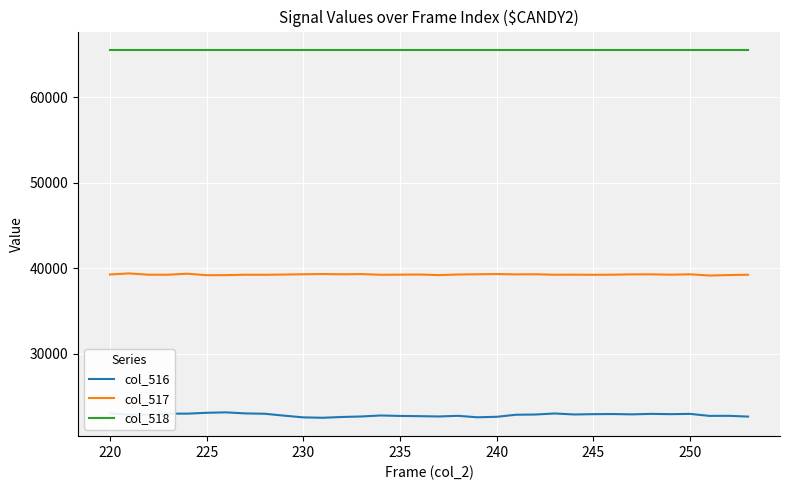

What is the highest value of the col_517 series?

39374